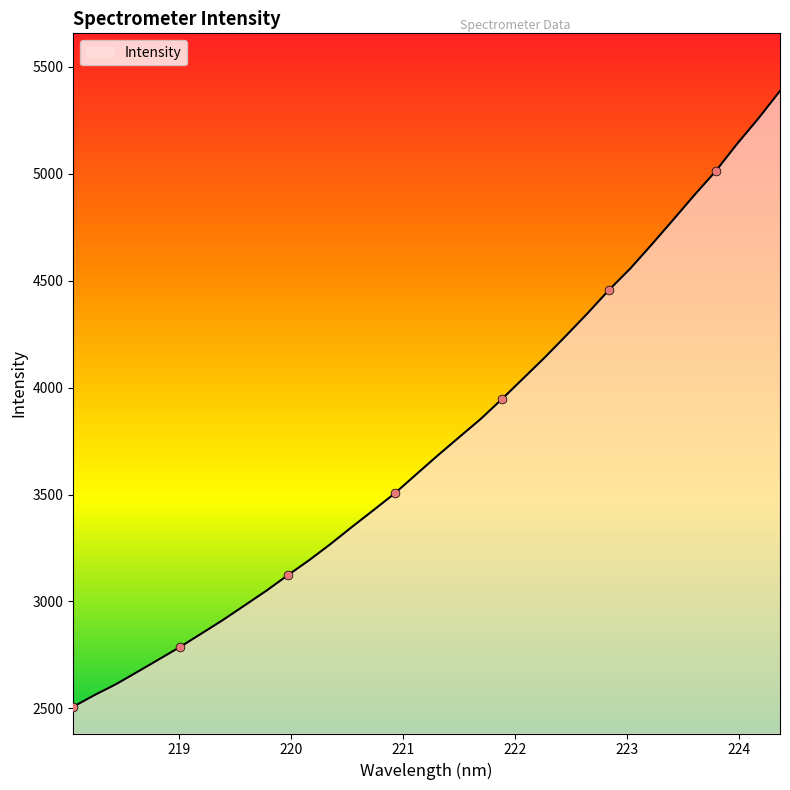

What is the maximum value shown in the chart?

5387.2